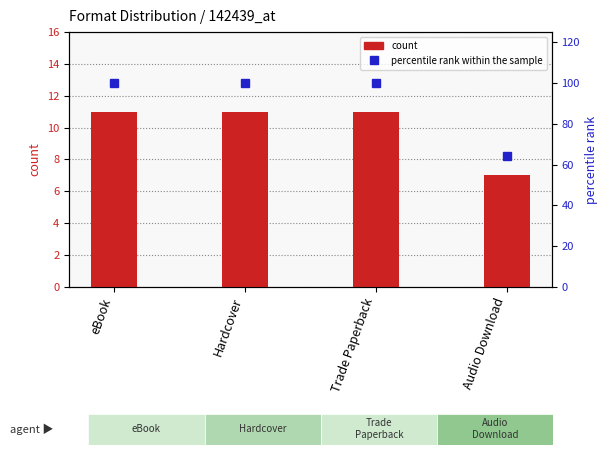

What position from the left is Trade Paperback?

3